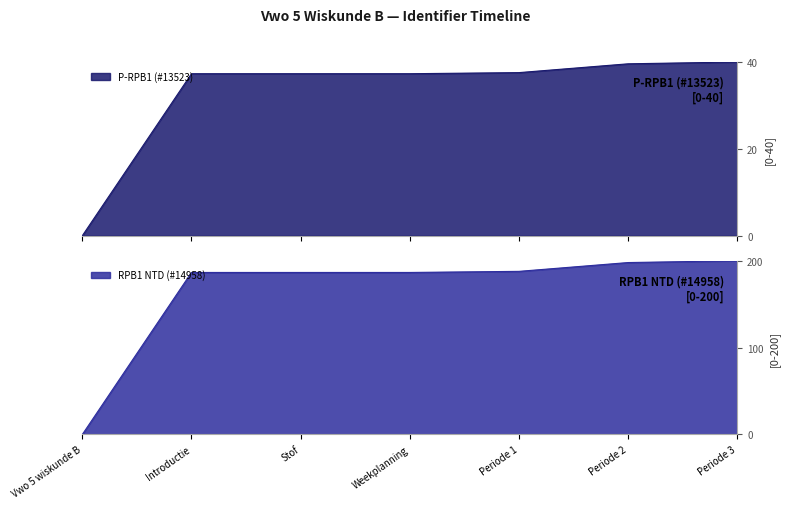

Which series has the widest spread of values?

RPB1 NTD (#14958)